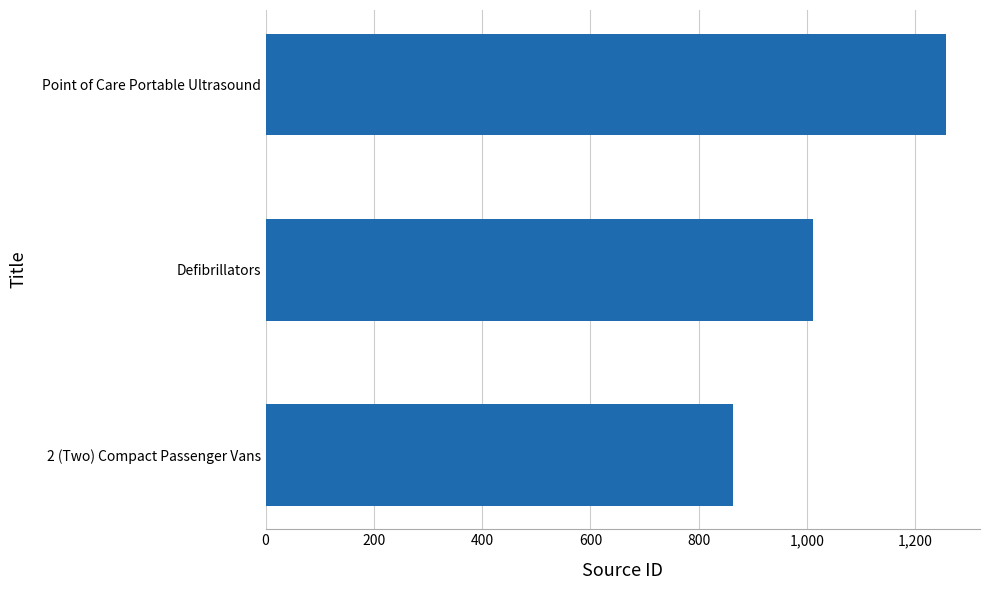

What is the difference between the maximum and minimum values?

394